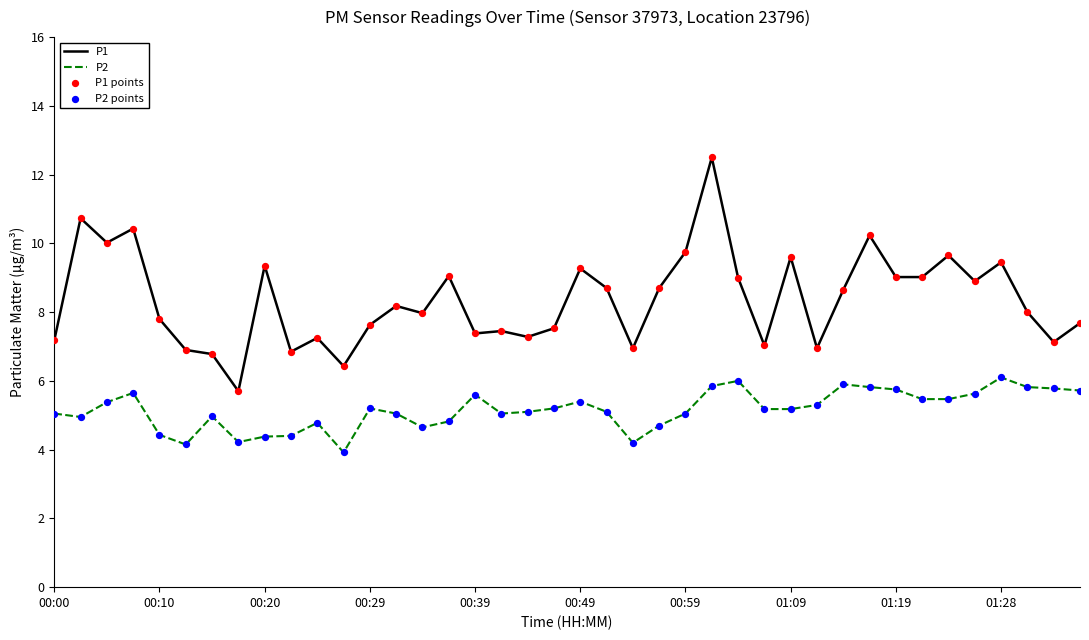

Which series has the widest spread of values?

P1